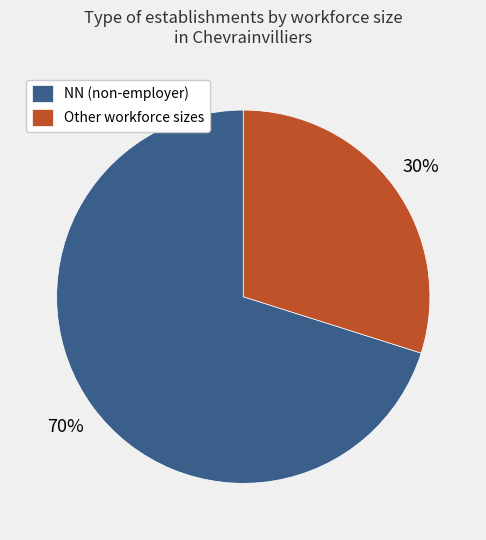

To the nearest percent, what is the difference between the Other workforce sizes and NN (non-employer) slice percentages?

40%